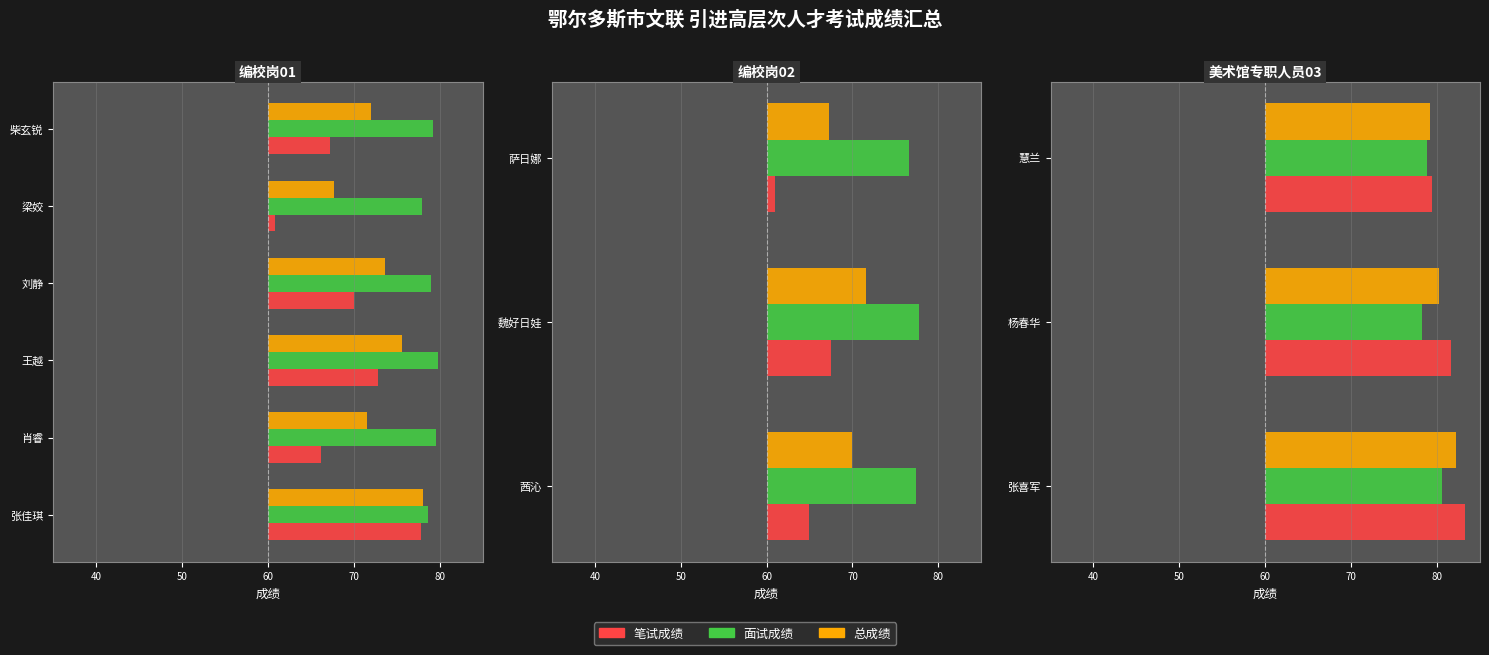

List the series in order of their peak value, highest first.

笔试成绩, 总成绩, 面试成绩